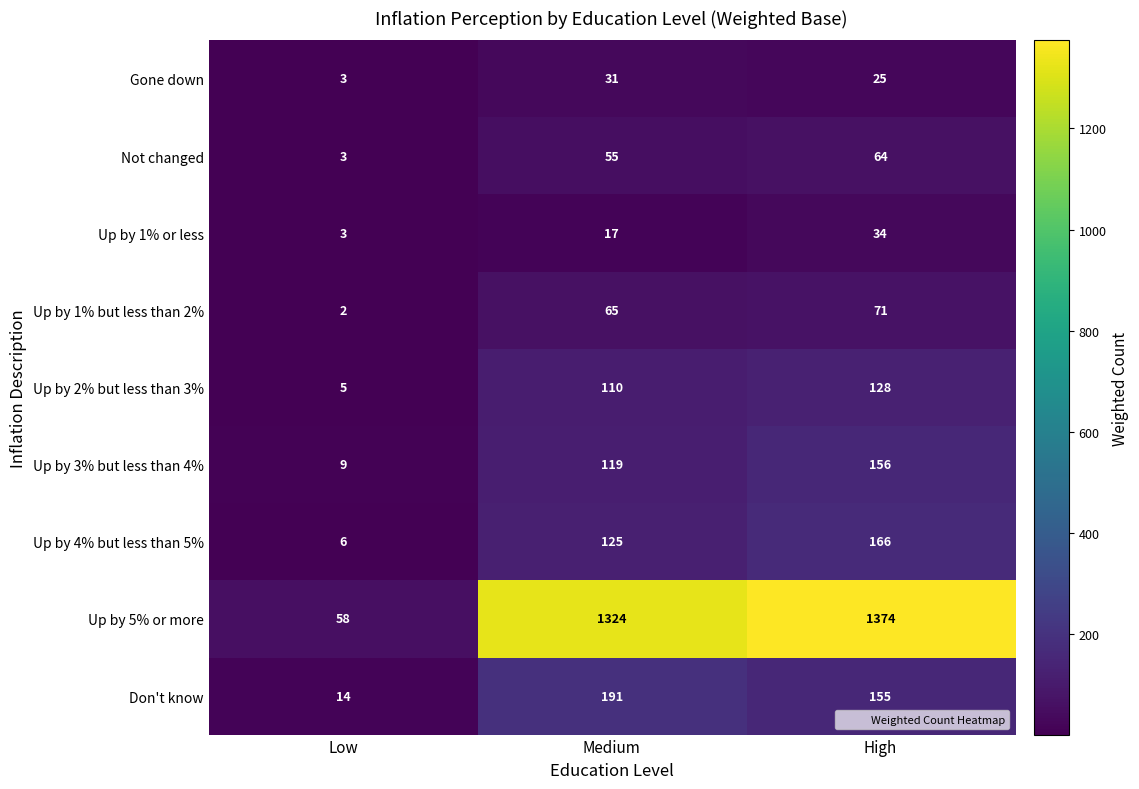

What is the difference between the Up by 1% or less values at High and Low?

31